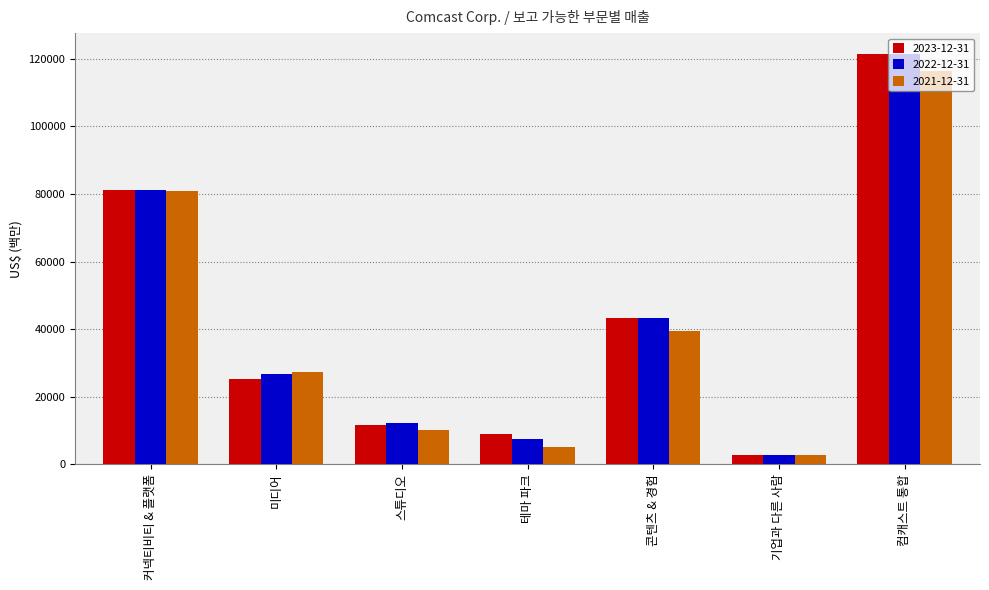

What position from the left is 컴캐스트 통합?

7